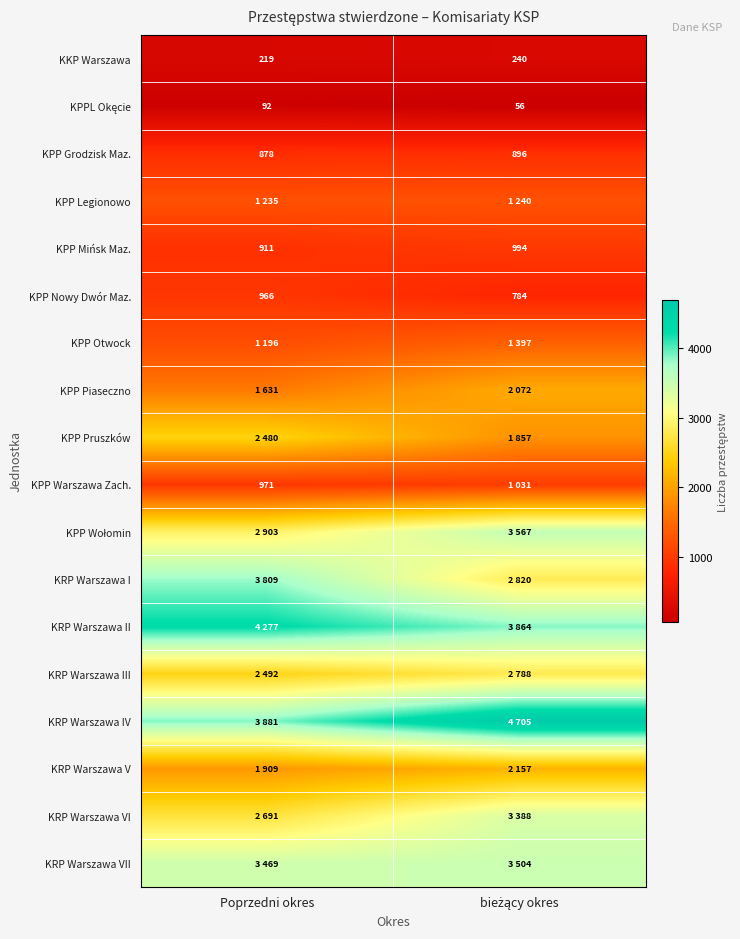

Between Poprzedni okres and bieżący okres, which is larger?

bieżący okres